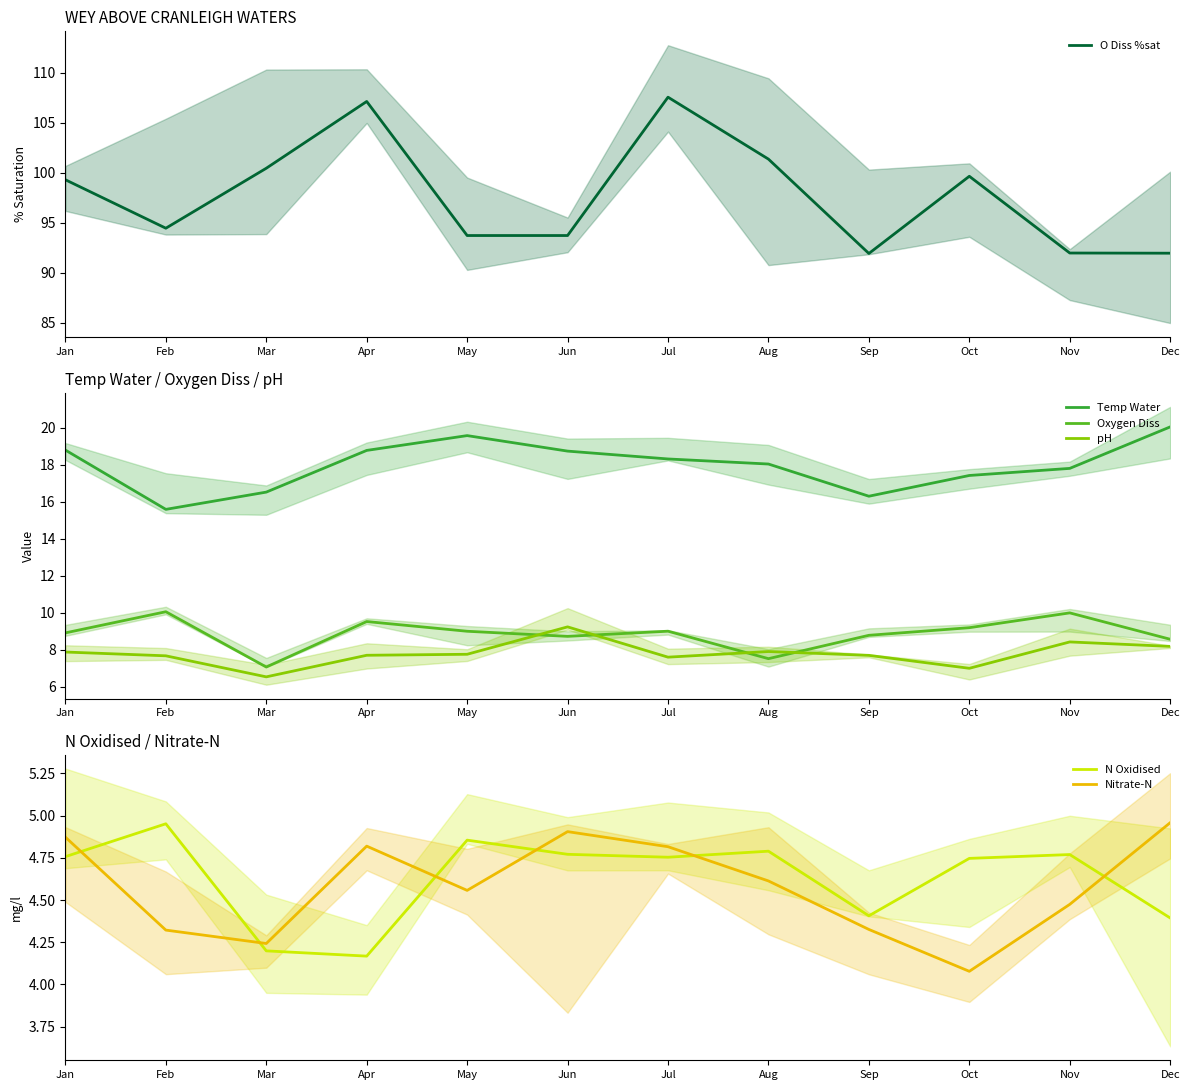

What is the total value across all series at Jan?

144.5